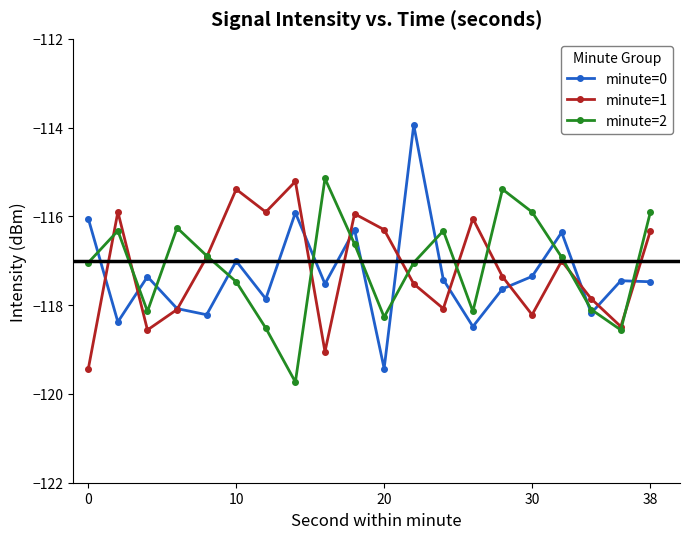

True or false: minute=0 has more than 0 interior local peaks.

True